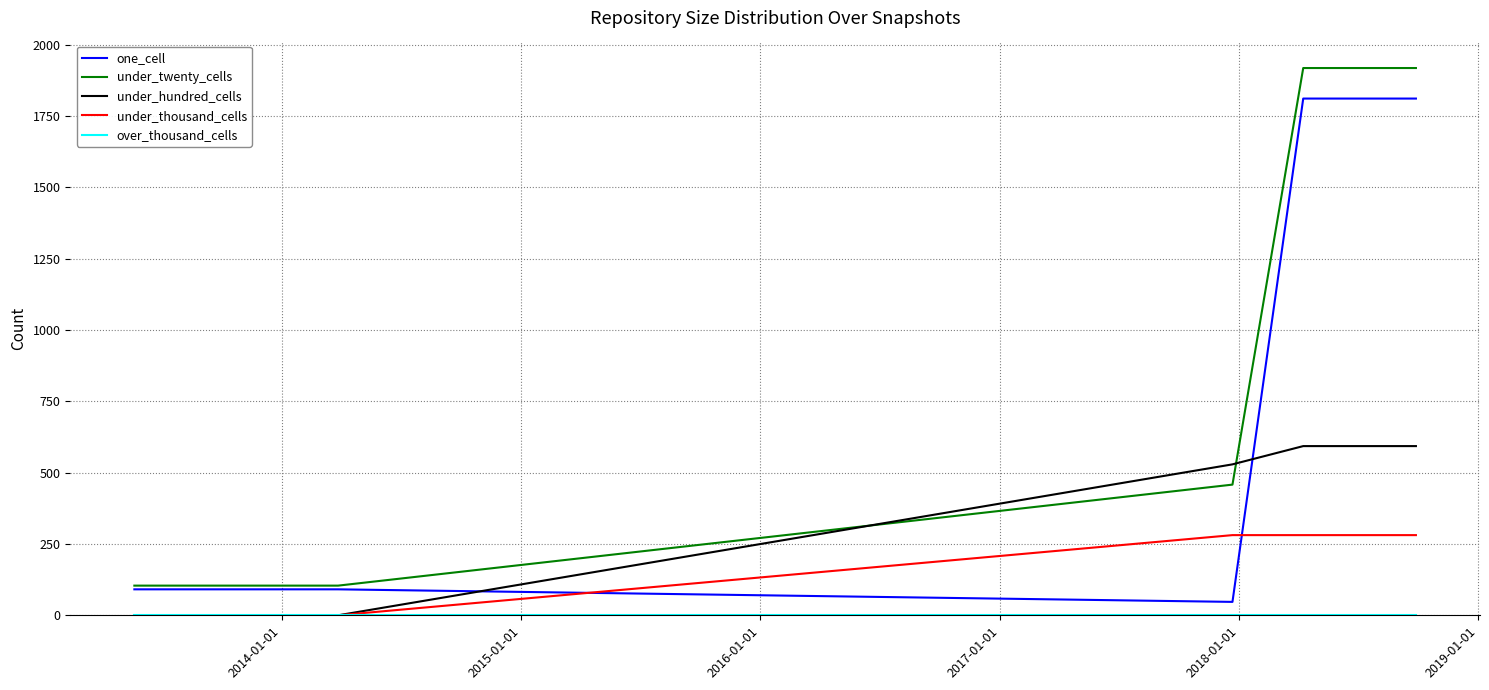

What is the greatest value displayed?

1918